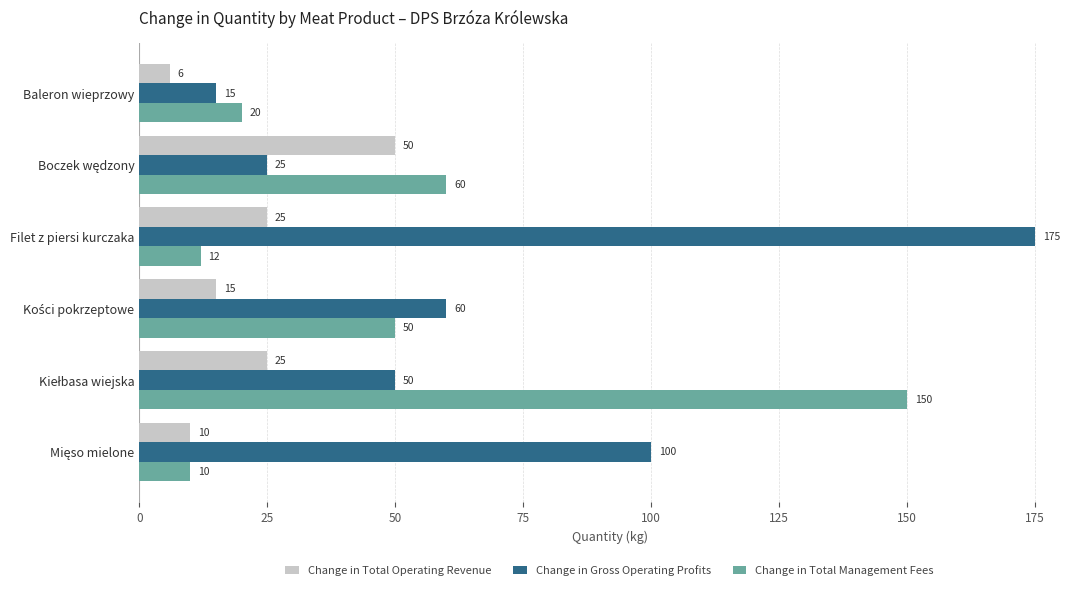

Which series has the largest range (max minus min)?

Change in Gross Operating Profits